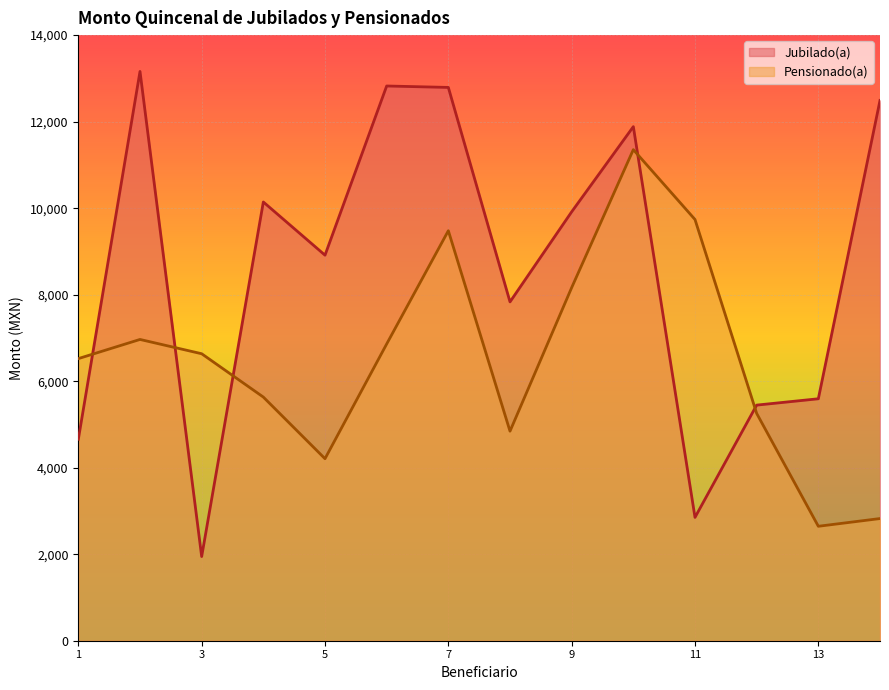

What is the greatest value displayed?

13159.9